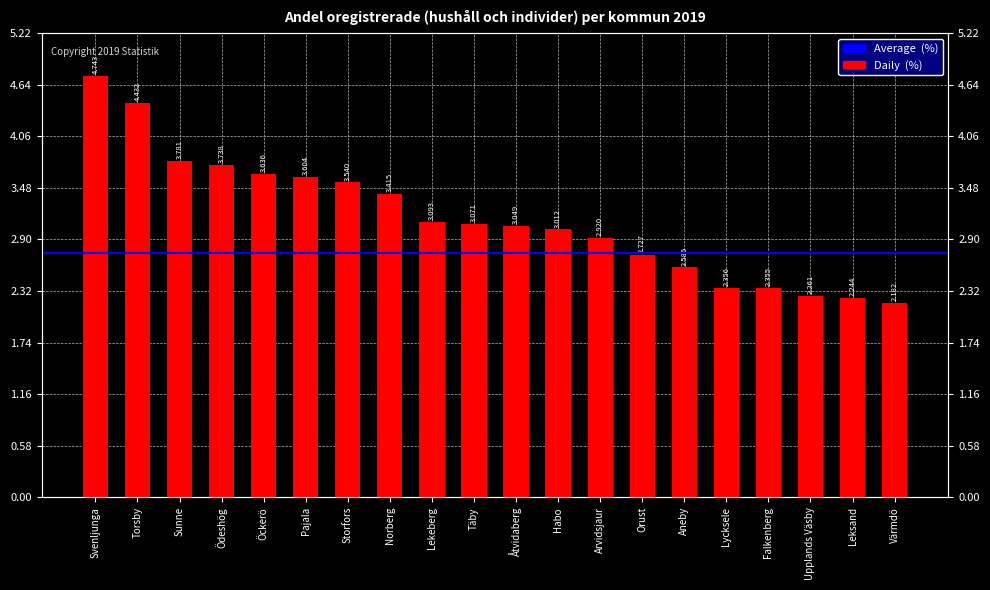

Rank the categories by value from highest to lowest.

Svenljunga, Torsby, Sunne, Ödeshög, Öckerö, Pajala, Storfors, Norberg, Lekeberg, Täby, Åtvidaberg, Habo, Arvidsjaur, Orust, Aneby, Lycksele, Falkenberg, Upplands Väsby, Leksand, Värmdö